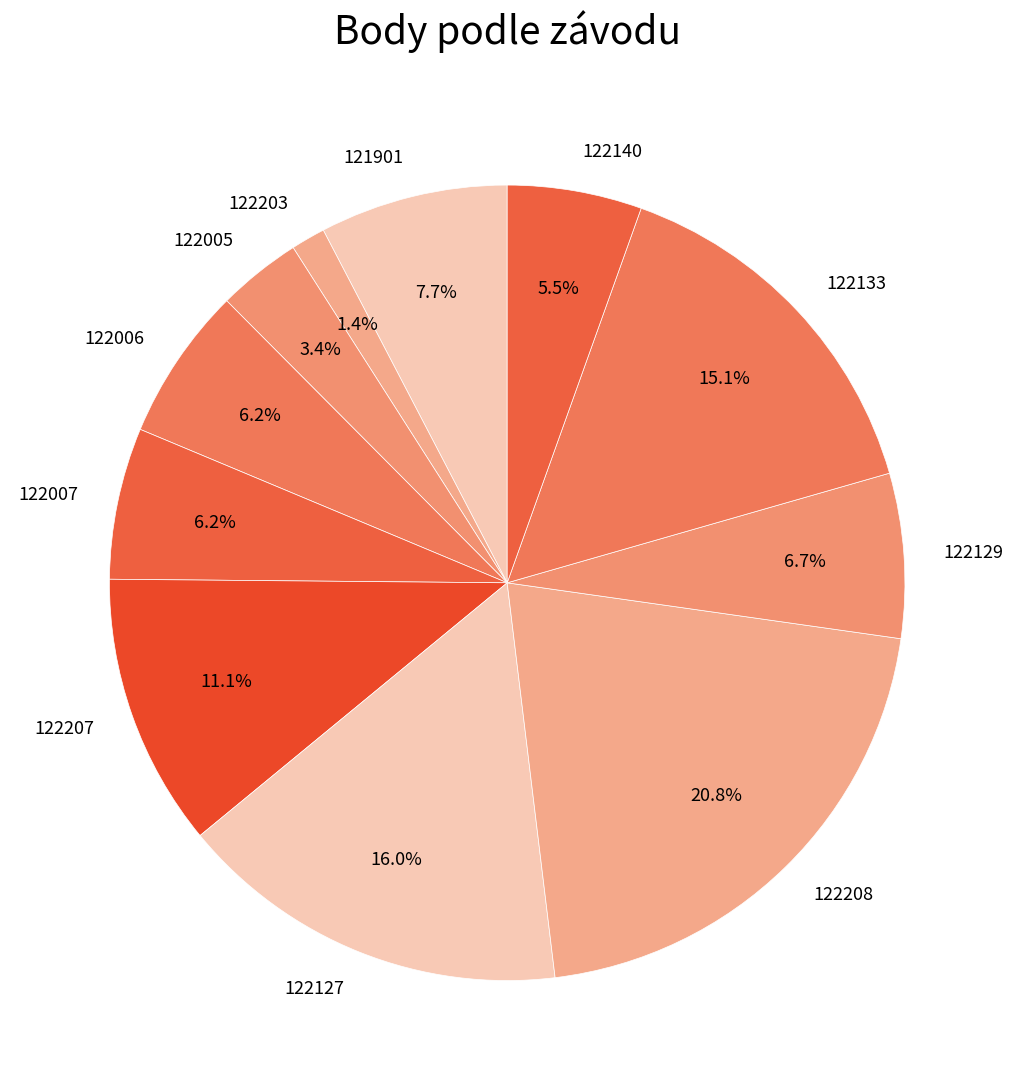

To the nearest percent, what percentage of the pie is 122203?

1%